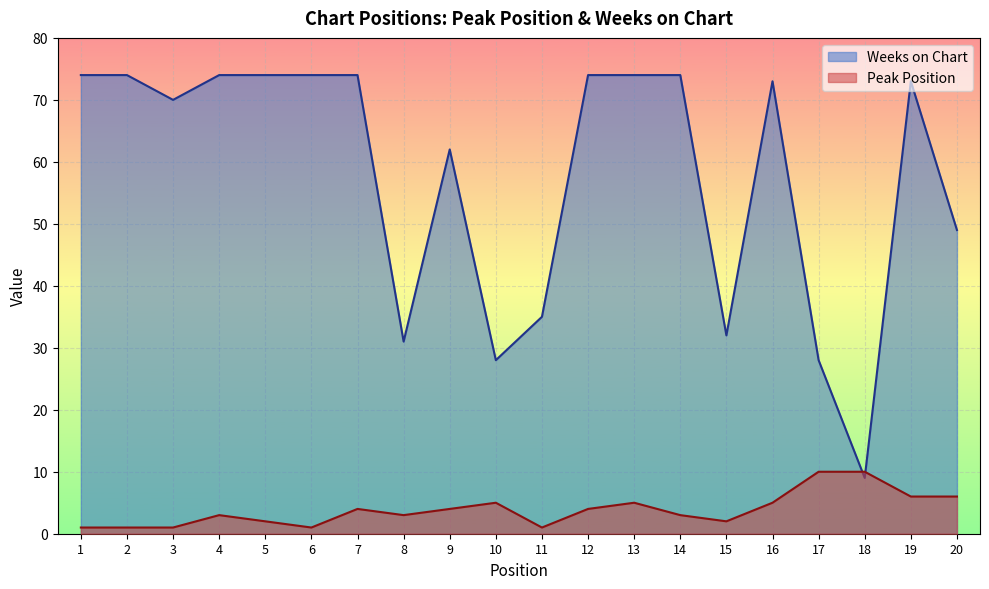

What is the difference between the highest and lowest values at 16?

68